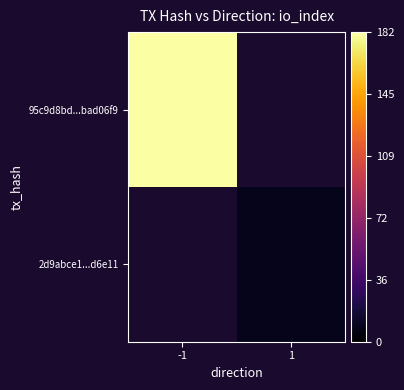

At how many categories does at least one series exceed 107?

1